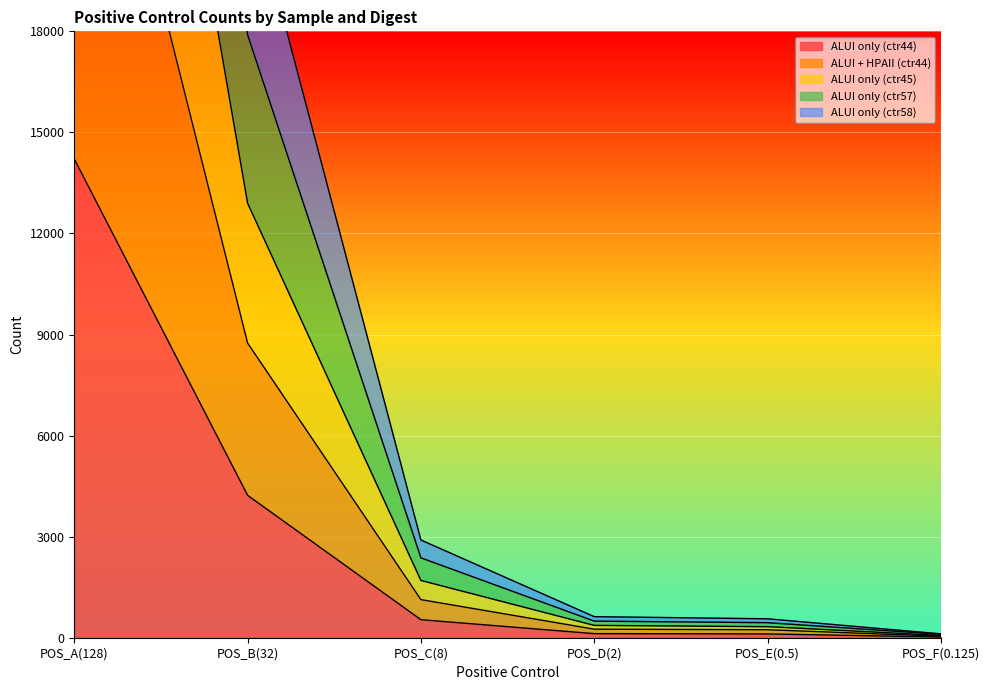

Rank the series by their average value, from highest to lowest.

ALUI + HPAII (ctr44), ALUI only (ctr57), ALUI only (ctr45), ALUI only (ctr58), ALUI only (ctr44)